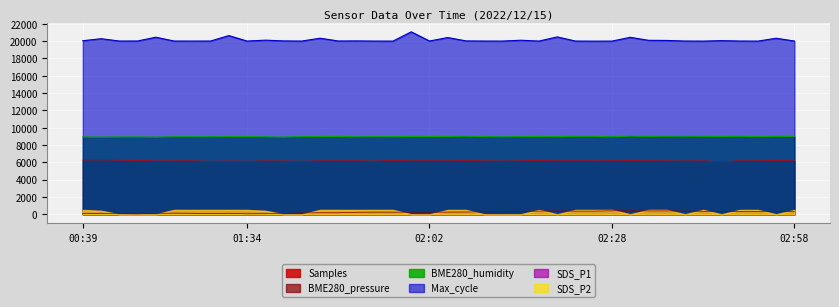

What is the label of the 40th point from the left?

02:58